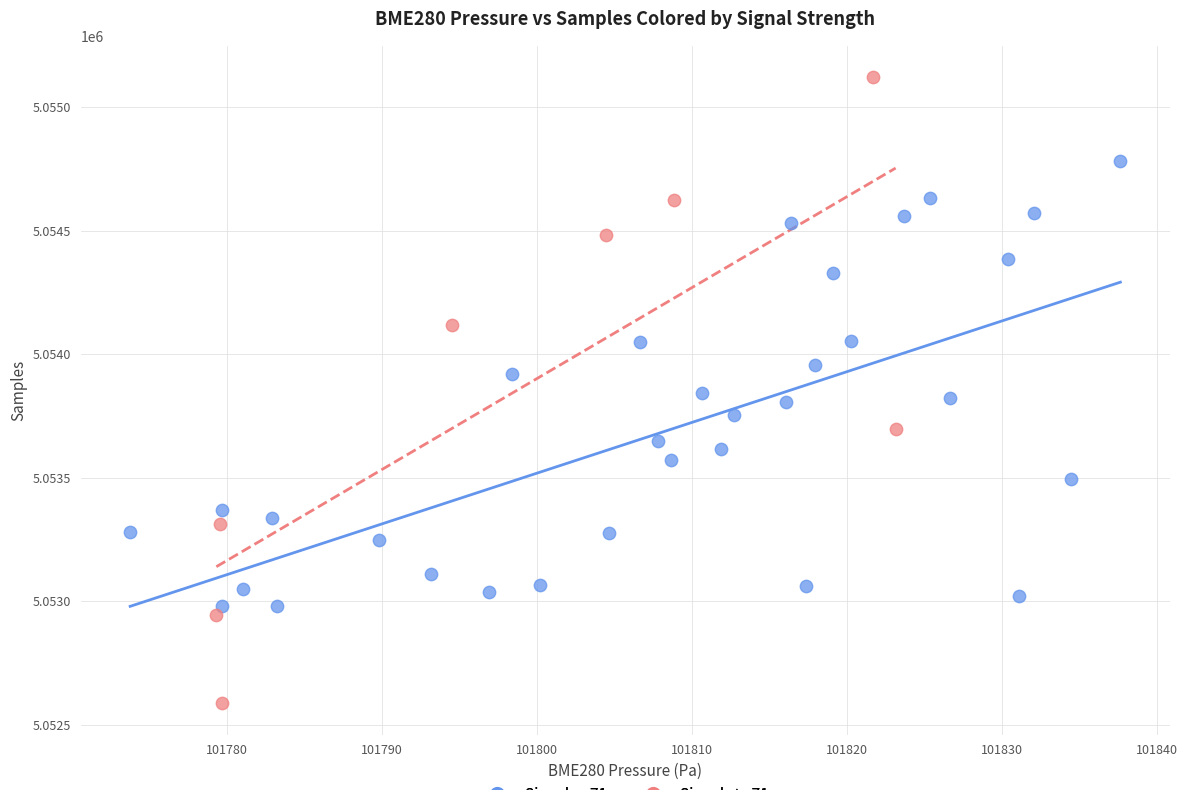

Which series reaches the maximum Y coordinate?

Signal ≠ -71